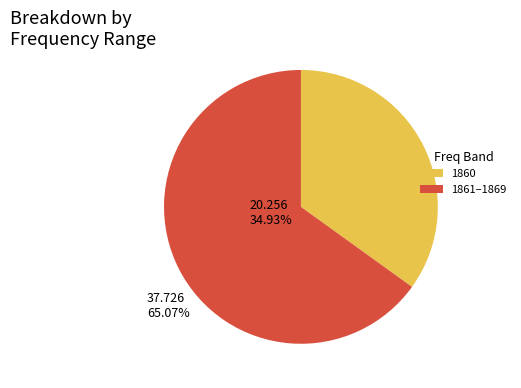

Approximately how many times larger is the value at 1861–1869 compared to 1860?

1.9